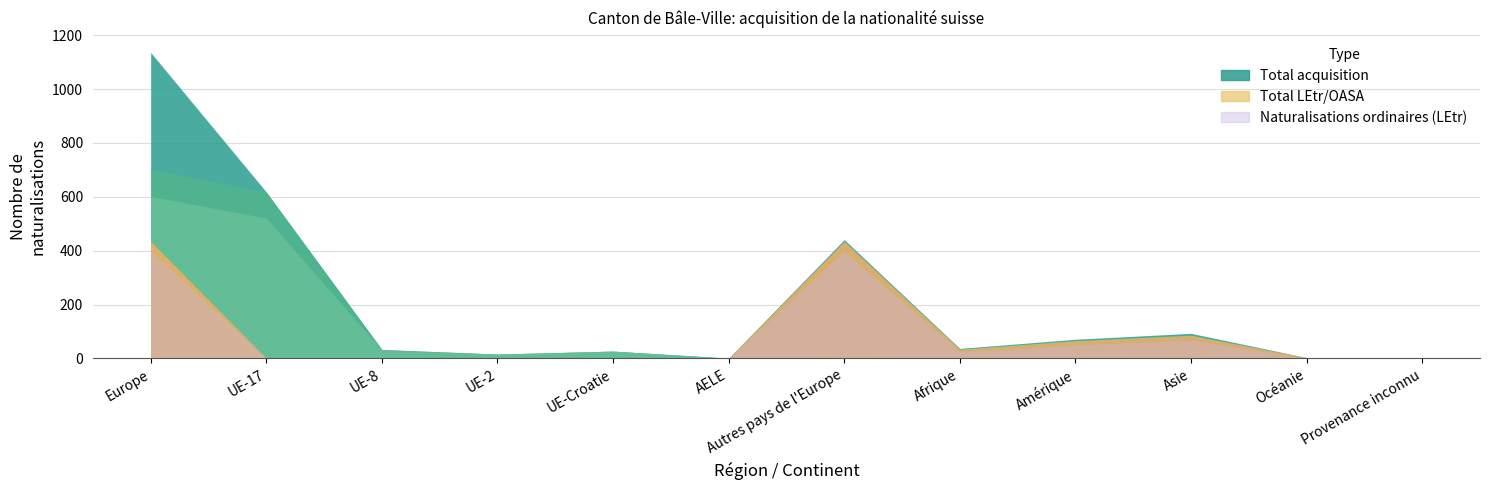

Reading left to right, transcribe all the data shown in this chart.

Total acquisition: Europe=1136	UE-17=618	UE-8=33	UE-2=16	UE-Croatie=27	AELE=1	Autres pays de l'Europe=441	Afrique=37	Amérique=71	Asie=93	Océanie=3	Provenance inconnu=2
Total UE/AELE: Europe=702	UE-17=618	UE-8=33	UE-2=16	UE-Croatie=27	AELE=1	Autres pays de l'Europe=7	Afrique=3	Amérique=5	Asie=7	Océanie=0	Provenance inconnu=0
Naturalisations ordinaires (UE): Europe=602	UE-17=521	UE-8=31	UE-2=16	UE-Croatie=27	AELE=0	Autres pays de l'Europe=7	Afrique=3	Amérique=5	Asie=7	Océanie=0	Provenance inconnu=0
Total LEtr/OASA: Europe=434	UE-17=0	UE-8=0	UE-2=0	UE-Croatie=0	AELE=0	Autres pays de l'Europe=434	Afrique=34	Amérique=66	Asie=86	Océanie=3	Provenance inconnu=2
Naturalisations (LEtr): Europe=434	UE-17=0	UE-8=0	UE-2=0	UE-Croatie=0	AELE=0	Autres pays de l'Europe=434	Afrique=31	Amérique=63	Asie=83	Océanie=3	Provenance inconnu=2
Naturalisations ordinaires (LEtr): Europe=399	UE-17=0	UE-8=0	UE-2=0	UE-Croatie=0	AELE=0	Autres pays de l'Europe=399	Afrique=25	Amérique=50	Asie=68	Océanie=1	Provenance inconnu=2